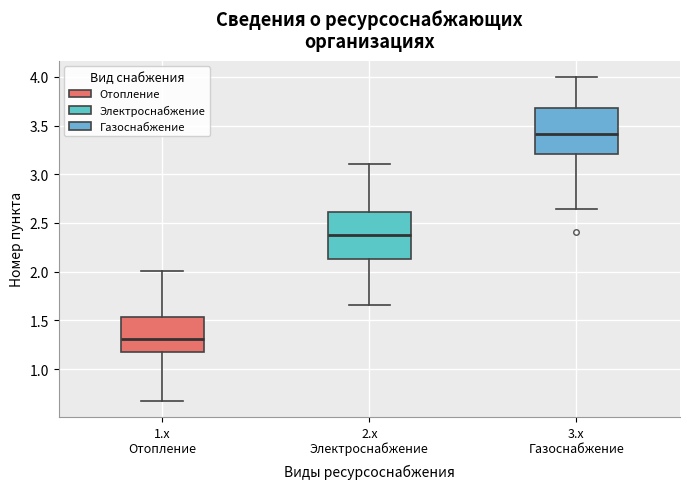

Where does the upper whisker of the box for 2.x Электроснабжение end on the y-axis? The values are not printed on the chart, so give them approximately, as read against the axis.

3.10